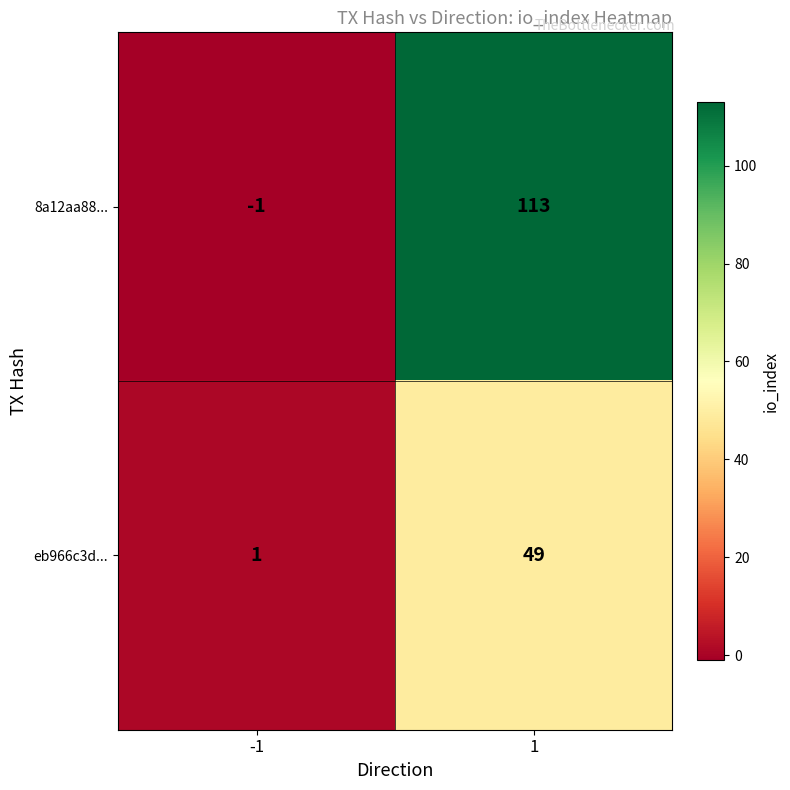

Rank the series by their maximum value, from lowest to highest.

eb966c3d..., 8a12aa88...